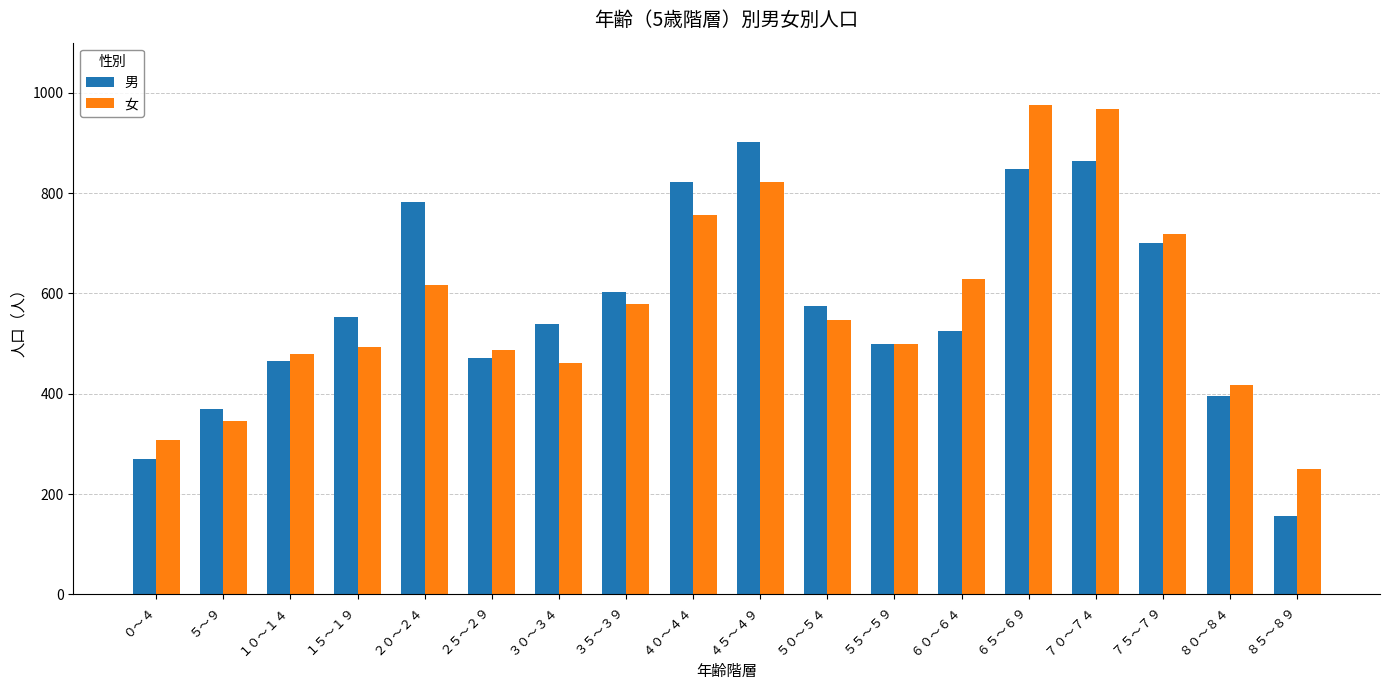

What is the label of the 17th bar from the left?

８０～８４